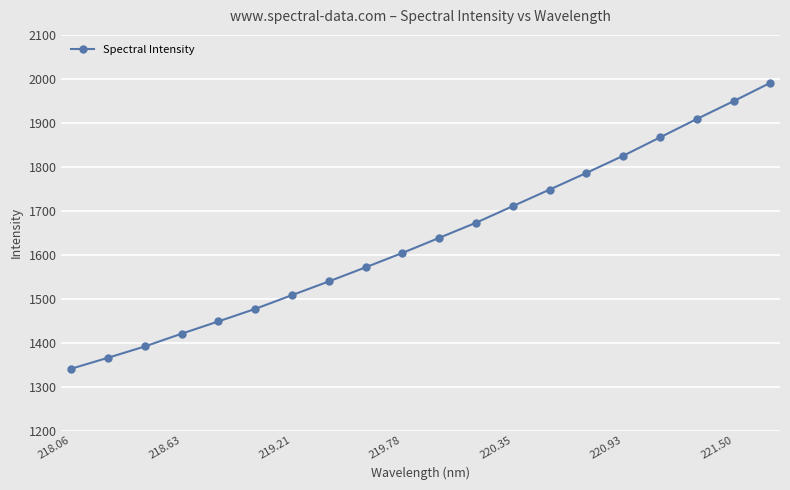

What is the value of the 18th point from the left?

1908.7